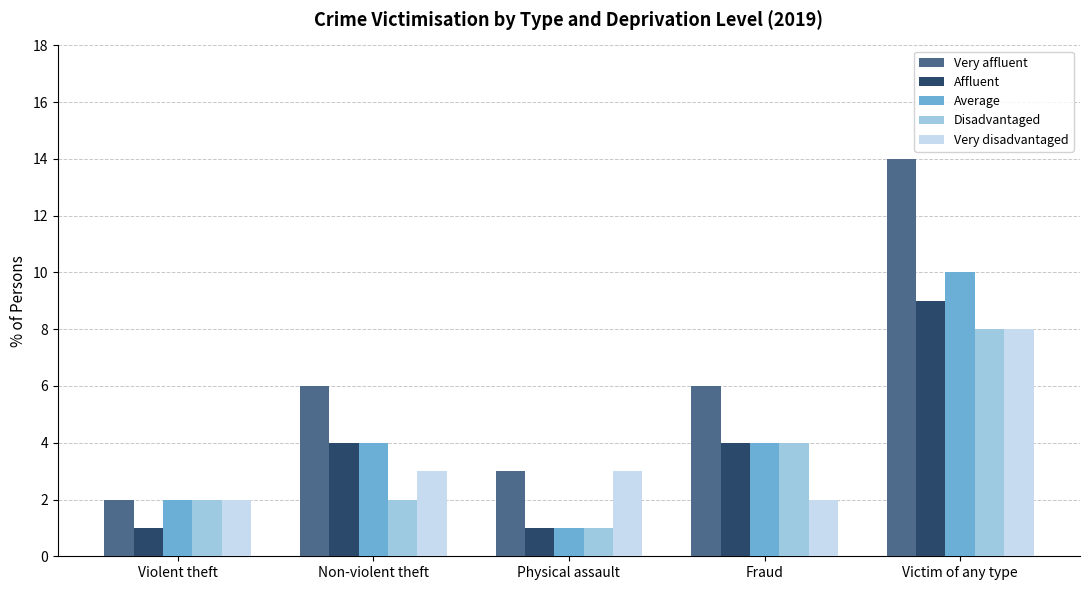

Read the Disadvantaged value at Violent theft.

2